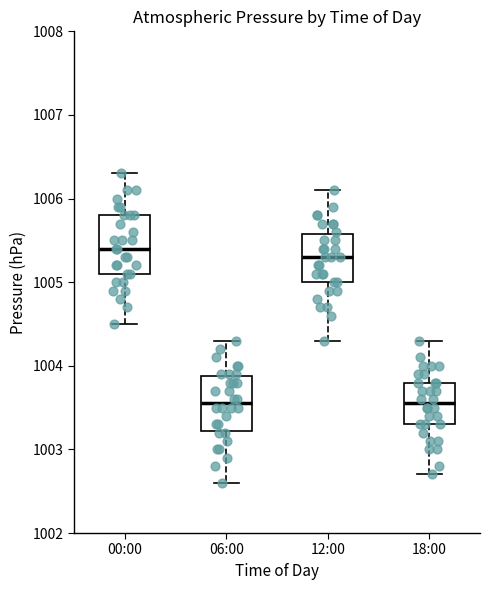

Which box's median line is the highest?

00:00